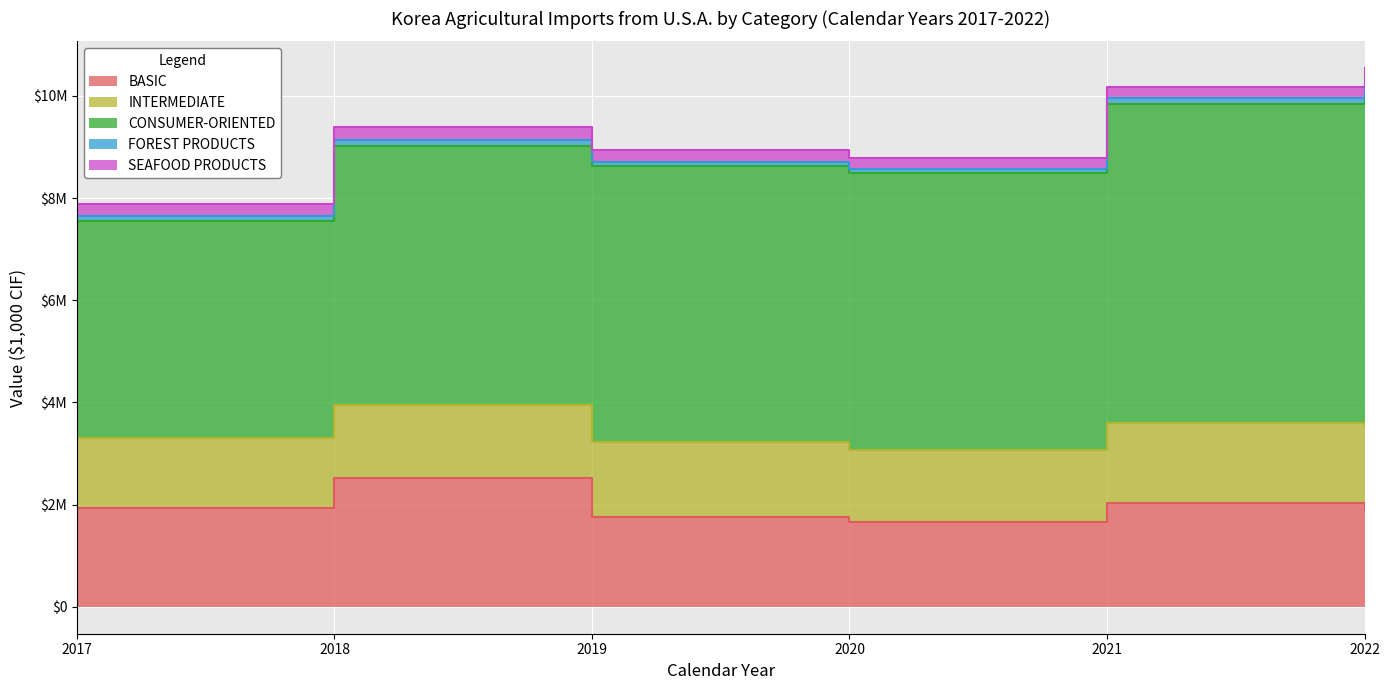

Reading right to left, extract all data points from this chart.

U.S.A. CAL 2017: 232643	112886	4239037	1372530	1932969
U.S.A. CAL 2018: 261231	105296	5076500	1421175	2526174
U.S.A. CAL 2019: 231835	82827	5391235	1467177	1761542
U.S.A. CAL 2020: 215190	74654	5425643	1403876	1657555
U.S.A. CAL 2021: 216752	110521	6249584	1550497	2040816
U.S.A. CAL 2022: 228922	88216	6659355	1671359	1894077